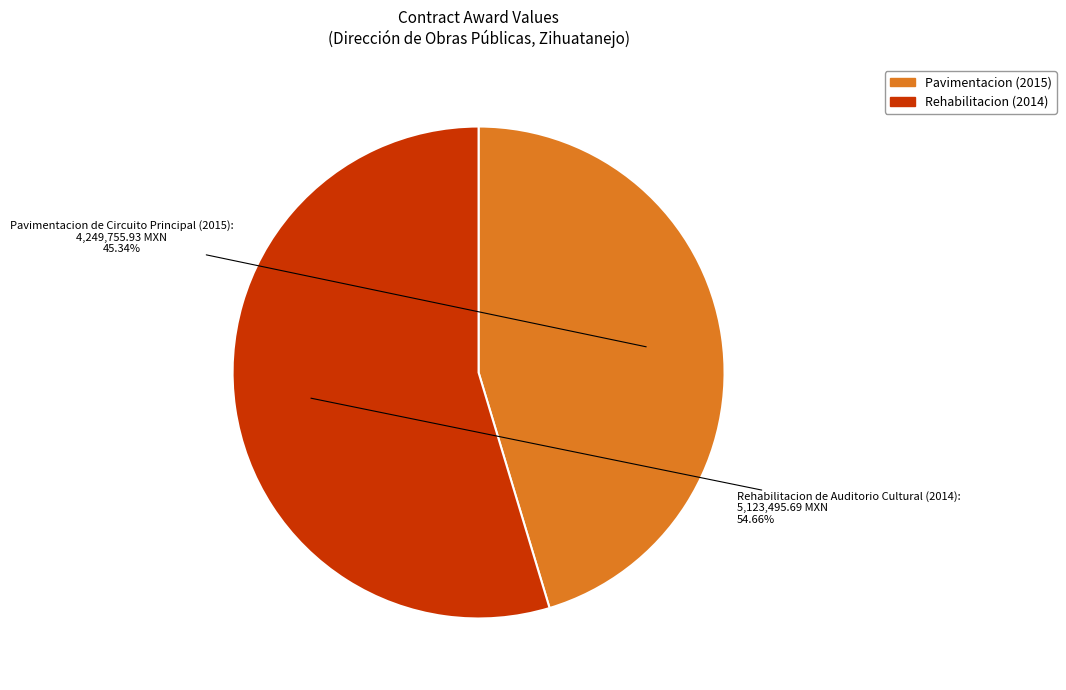

How many segments does this pie chart have?

2